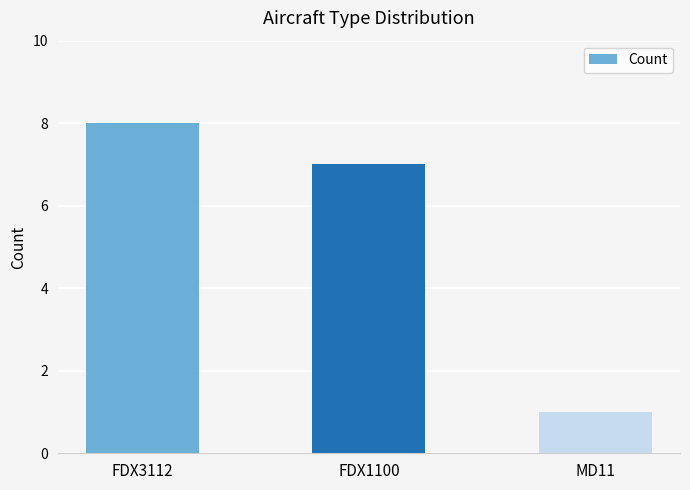

True or false: the data shows 14 at FDX3112.

False